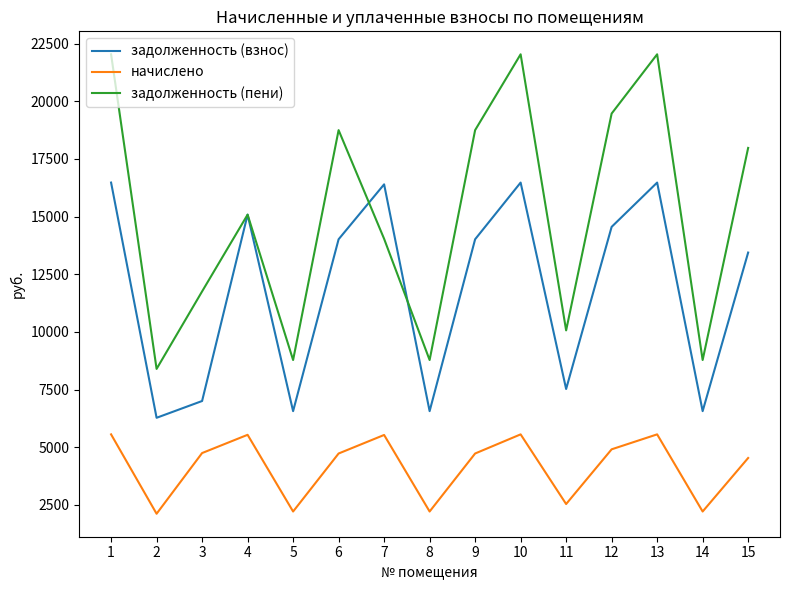

How many interior local peaks does the начислено series have?

4